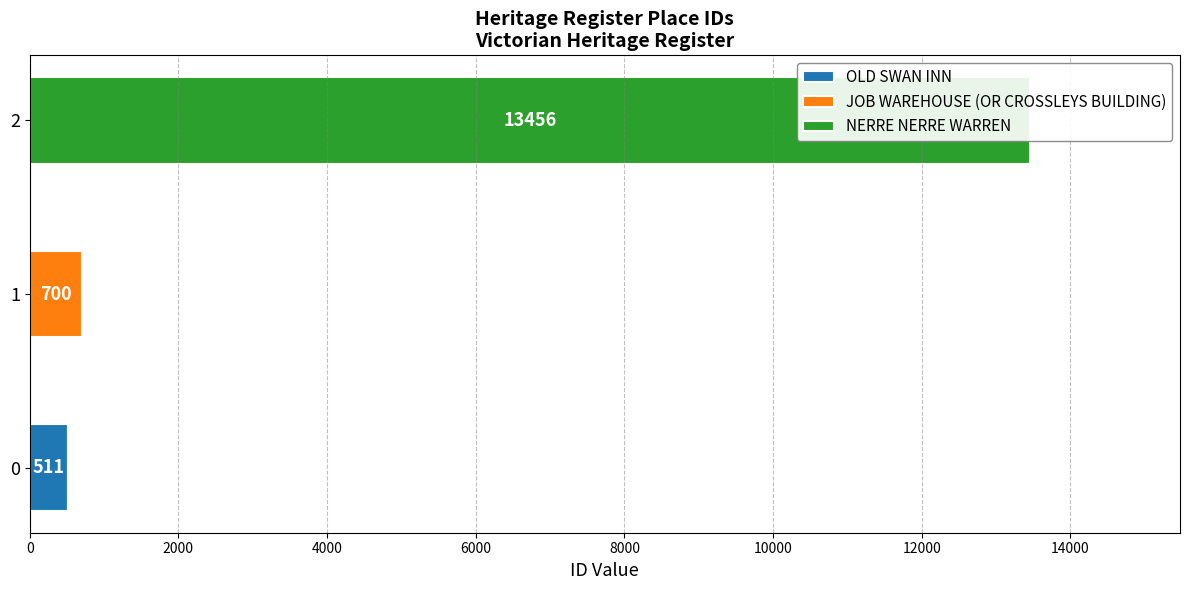

Which series has the largest total across all categories?

NERRE NERRE WARREN